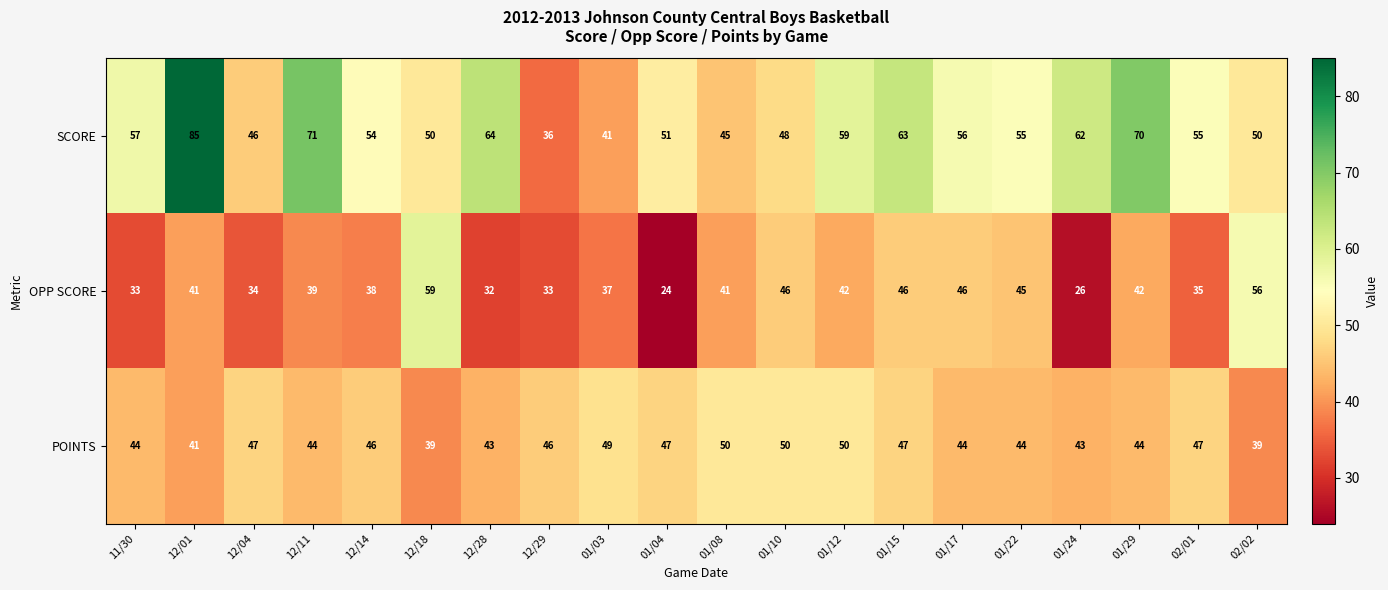

True or false: SCORE has a value of 41 at 01/03.

True